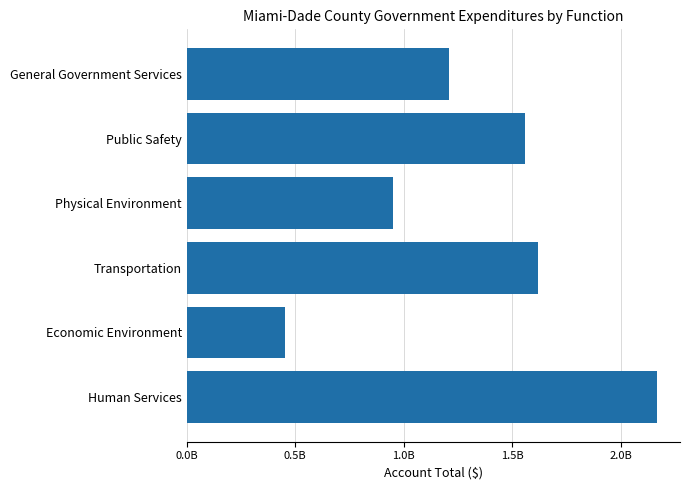

Are the bars horizontal?

Yes